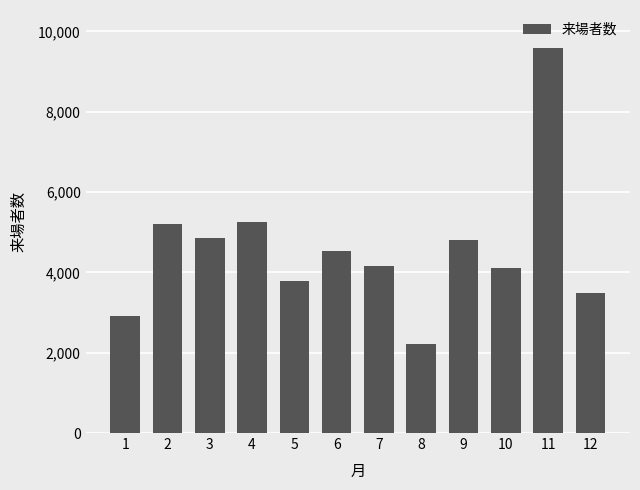

What is the greatest value displayed?

9575